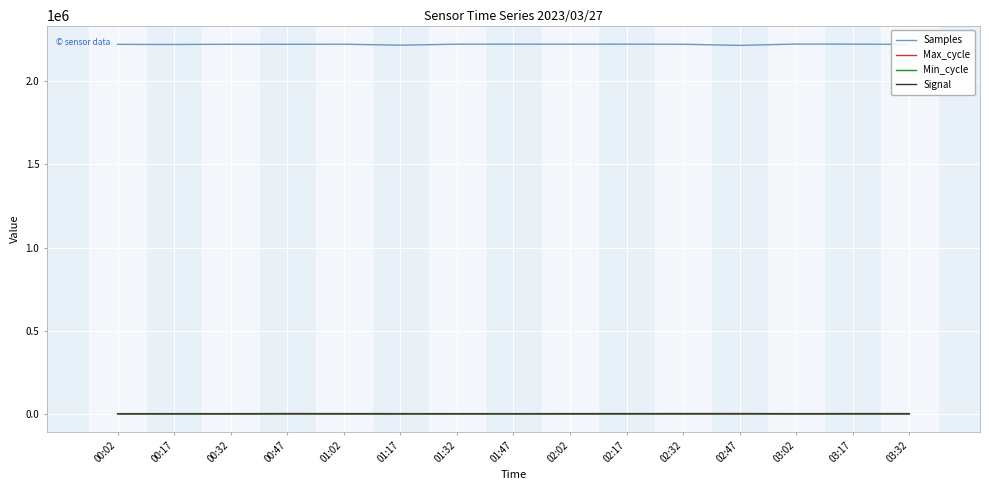

What is the minimum value for Samples?

2215834